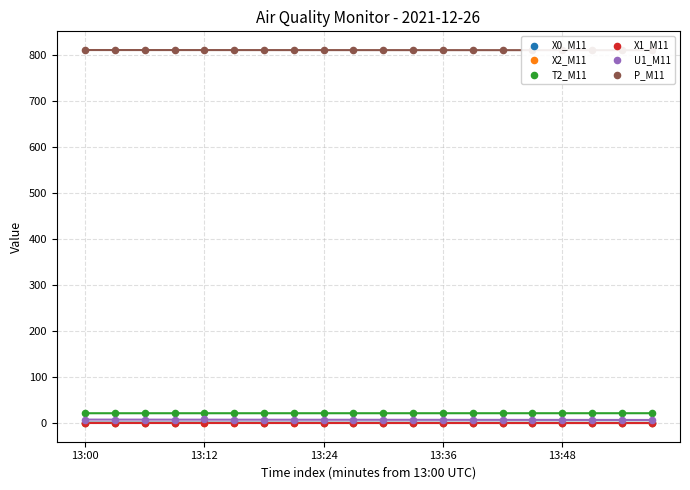

Which series has the largest Y range (max minus min)?

T2_M11